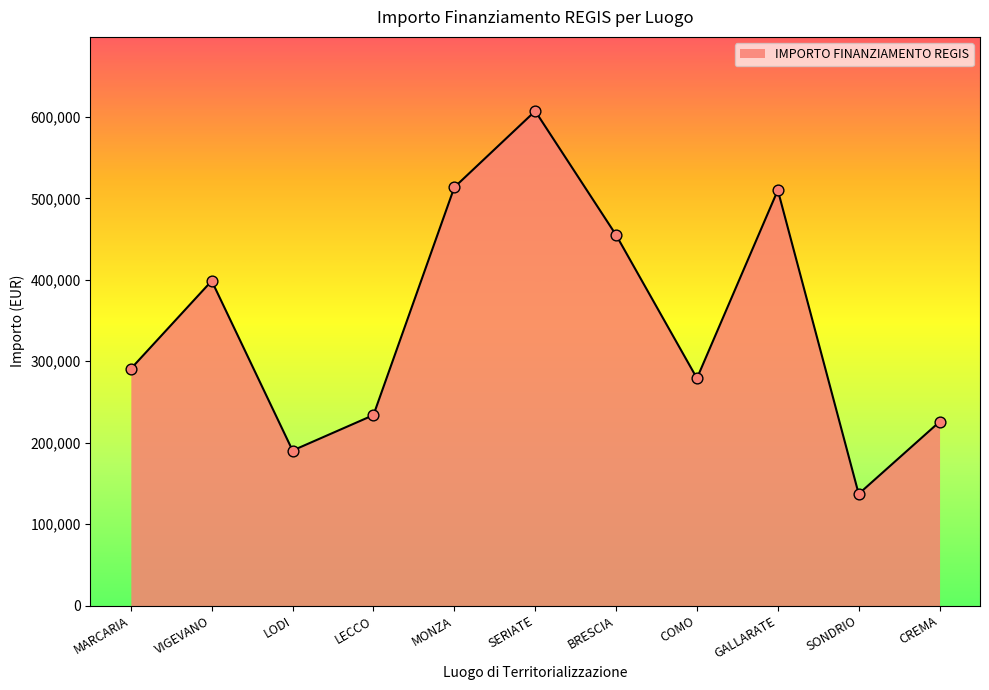

What is the change in value from SONDRIO to CREMA?

+88529.6